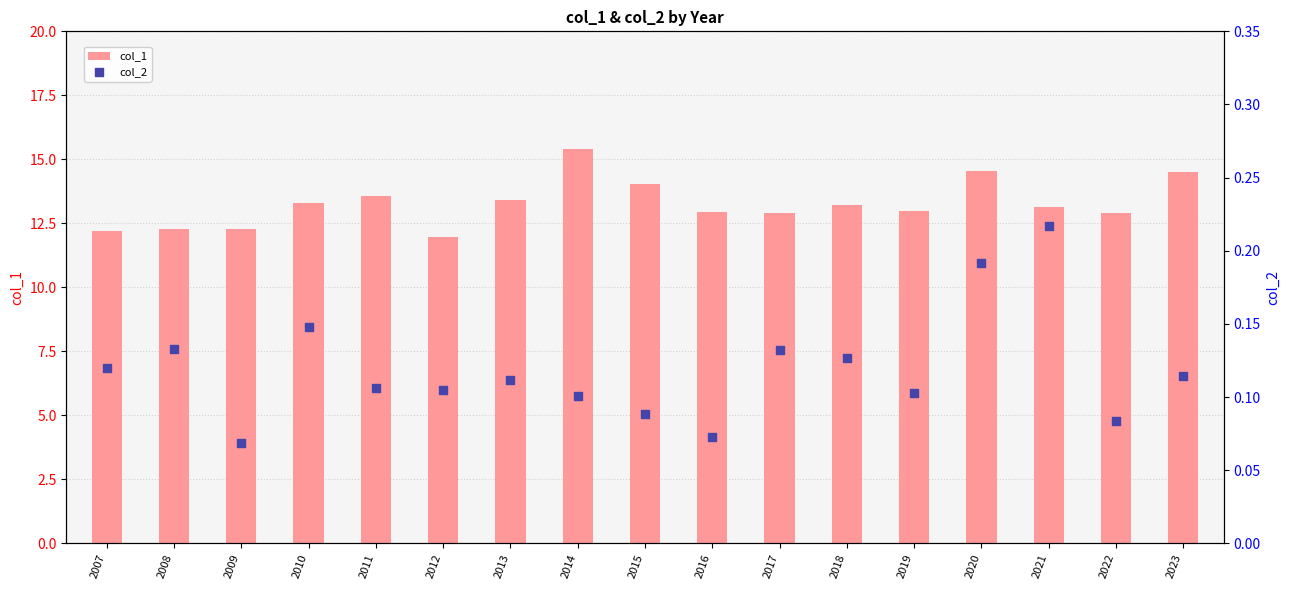

Which series reaches the maximum Y coordinate?

col_1